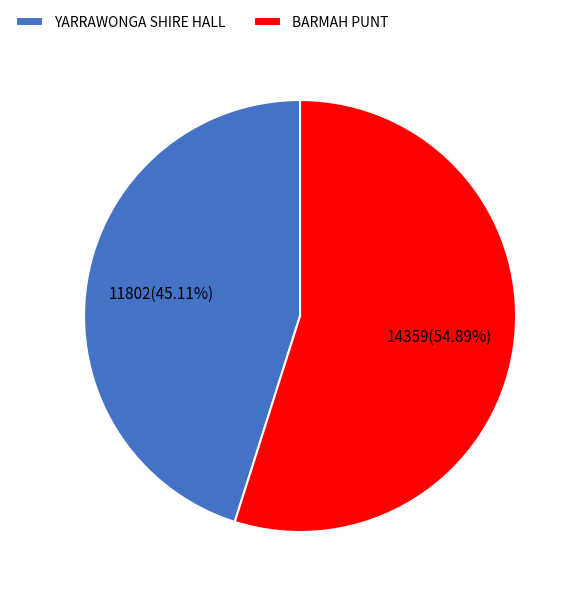

Between YARRAWONGA SHIRE HALL and BARMAH PUNT, which is larger?

BARMAH PUNT